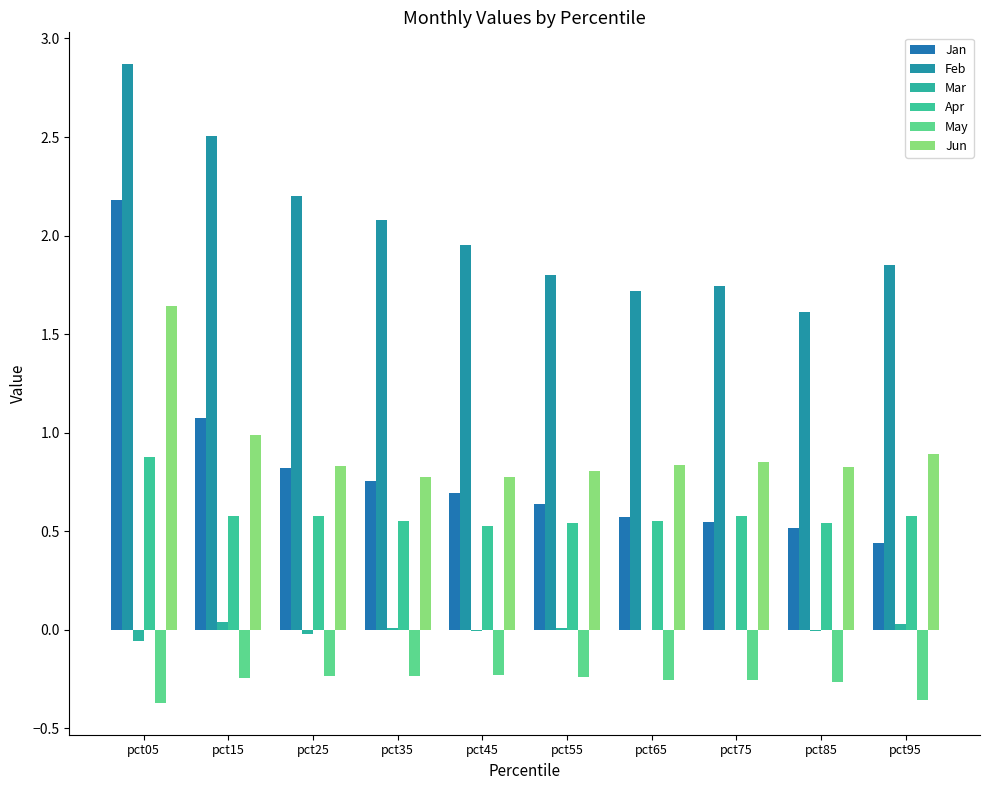

The value of May at pct85 is -0.3. True or false?

True